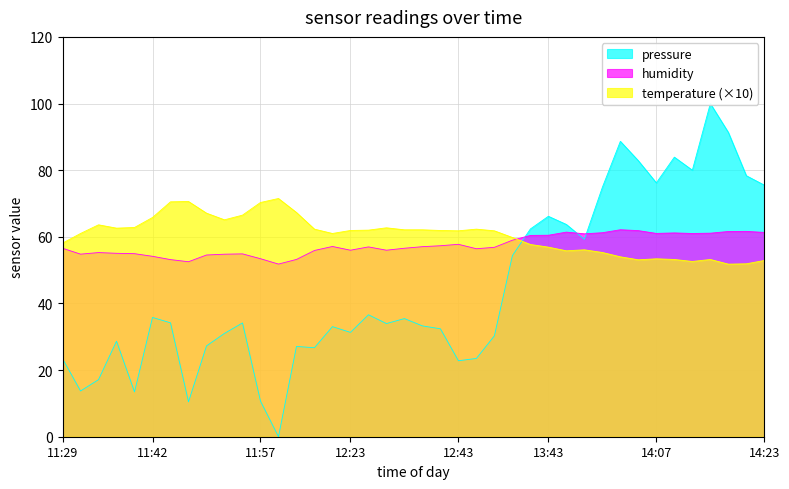

The value of humidity at 12:43 is 57.8. True or false?

True